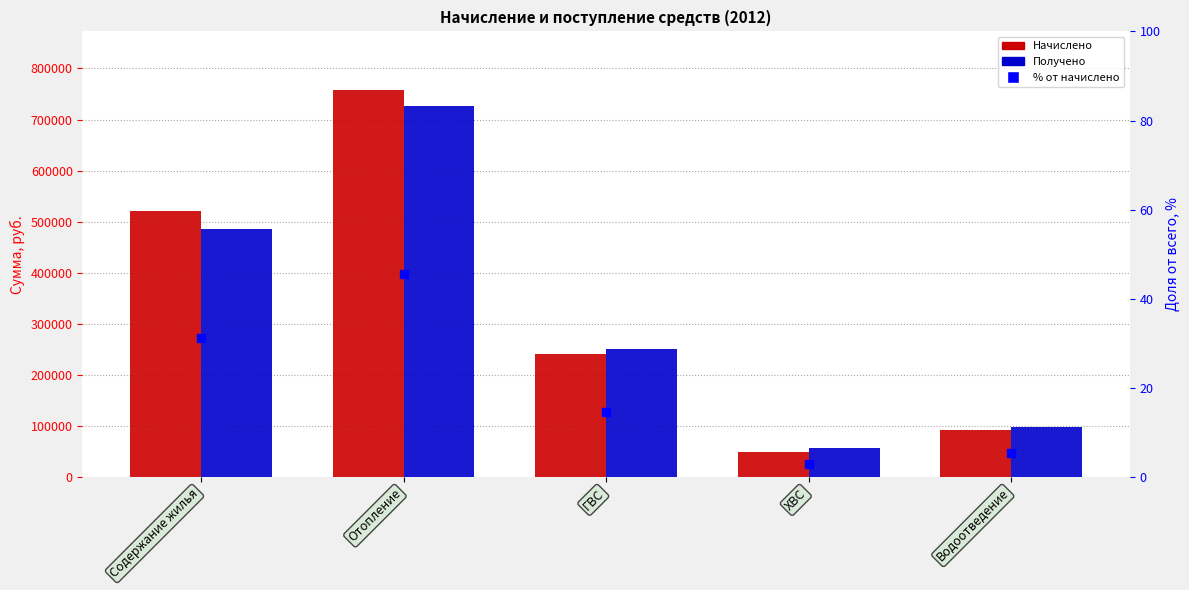

Which series reaches the minimum Y coordinate?

% от начислено